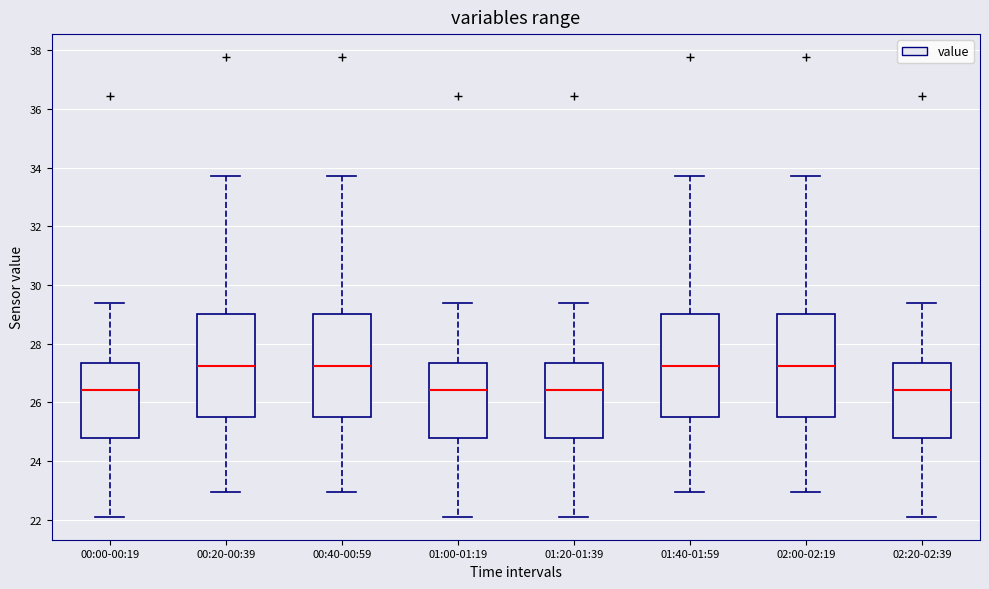

Reading left to right, read every box against the y-axis: the position of its median line, the range the box covers, and the ends of its whiskers. The values are not printed on the chart, so give them approximately, as read against the axis.

00:00-00:19: median 26.4, box 24.8 to 27.4, whiskers 22.2 to 29.4
00:20-00:39: median 27.2, box 25.6 to 29.0, whiskers 23.0 to 33.8
00:40-00:59: median 27.2, box 25.6 to 29.0, whiskers 23.0 to 33.8
01:00-01:19: median 26.4, box 24.8 to 27.4, whiskers 22.2 to 29.4
01:20-01:39: median 26.4, box 24.8 to 27.4, whiskers 22.2 to 29.4
01:40-01:59: median 27.2, box 25.6 to 29.0, whiskers 23.0 to 33.8
02:00-02:19: median 27.2, box 25.6 to 29.0, whiskers 23.0 to 33.8
02:20-02:39: median 26.4, box 24.8 to 27.4, whiskers 22.2 to 29.4